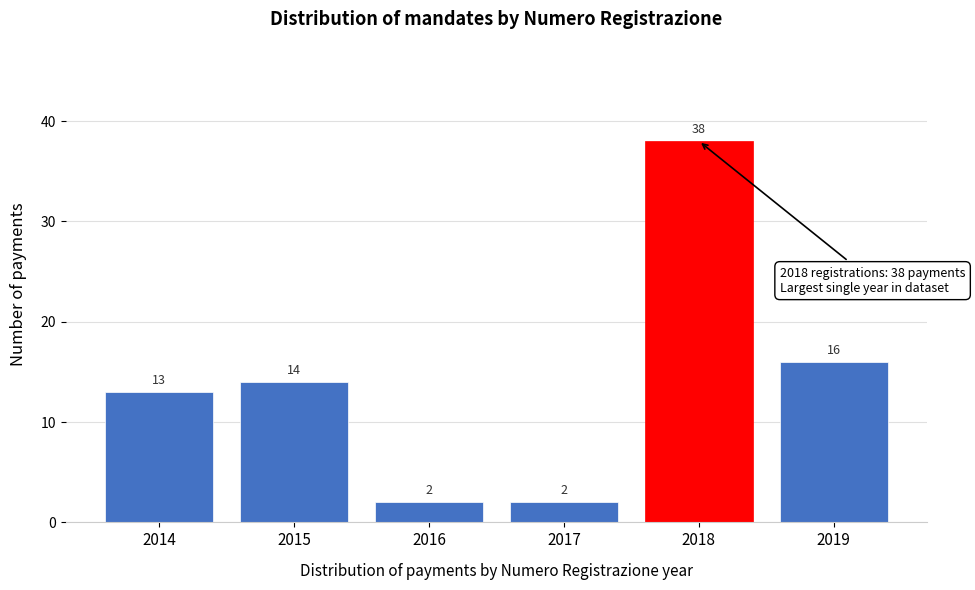

Reading right to left, list all the values displayed in this chart.

16	38	2	2	14	13